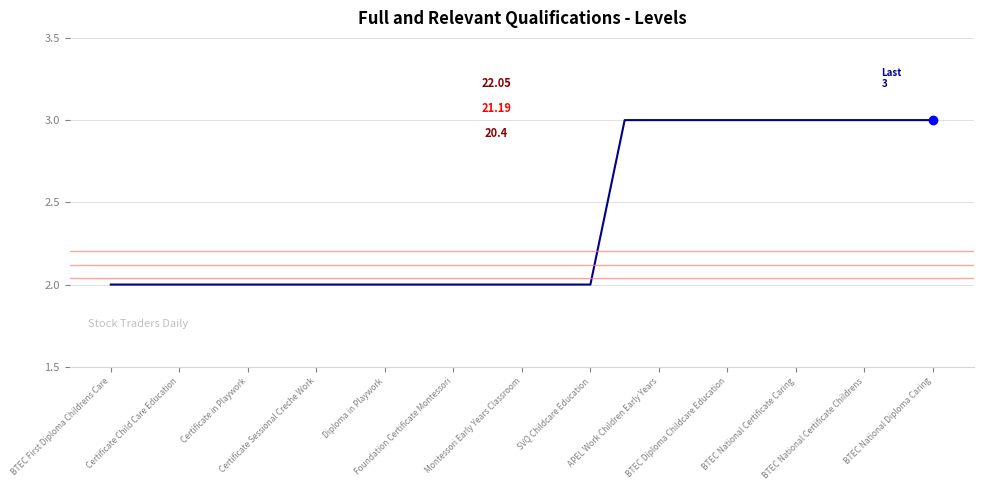

Reading left to right, what are all the values shown in this chart?

2	2	2	2	2	2	2	2	2	2	2	2	2	2	2	3	3	3	3	3	3	3	3	3	3